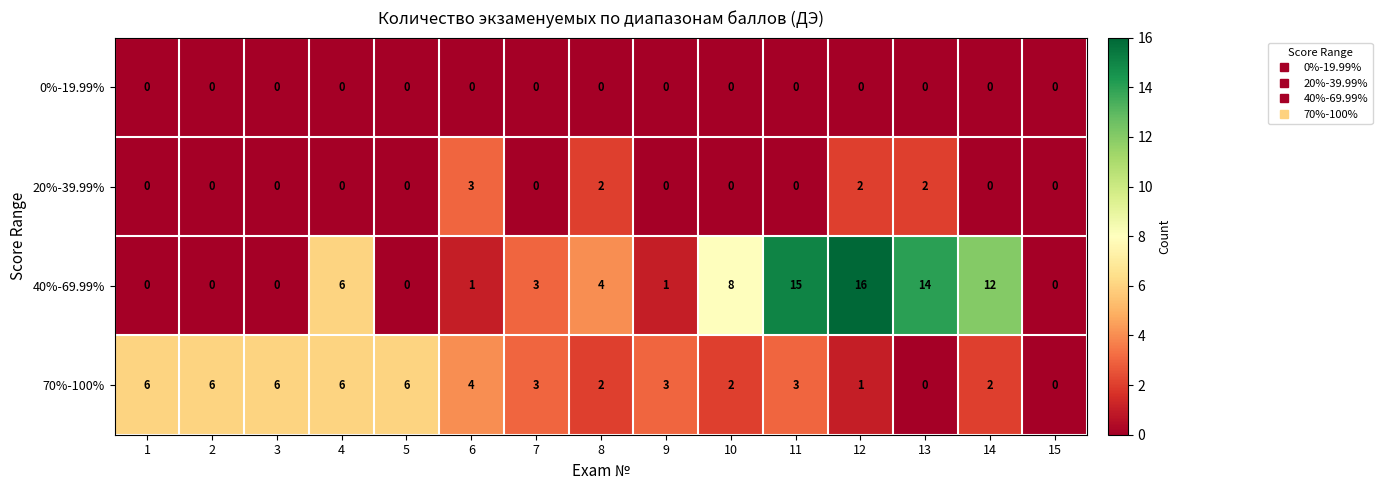

What is the sum of all 70%-100% values?

50